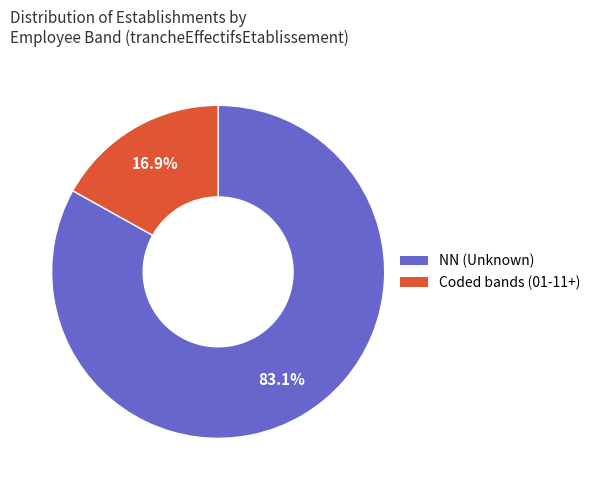

Is there any slice that represents more than half of the pie?

Yes